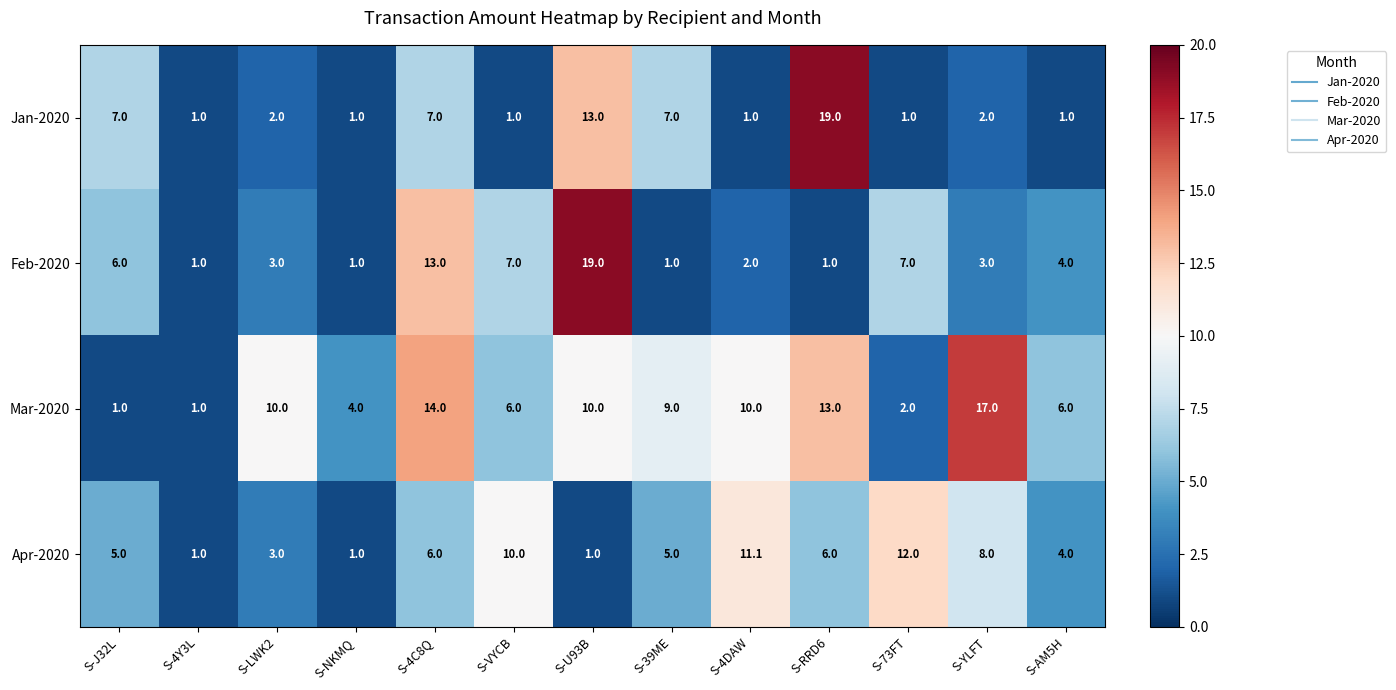

What is the minimum value shown in the chart?

1.0